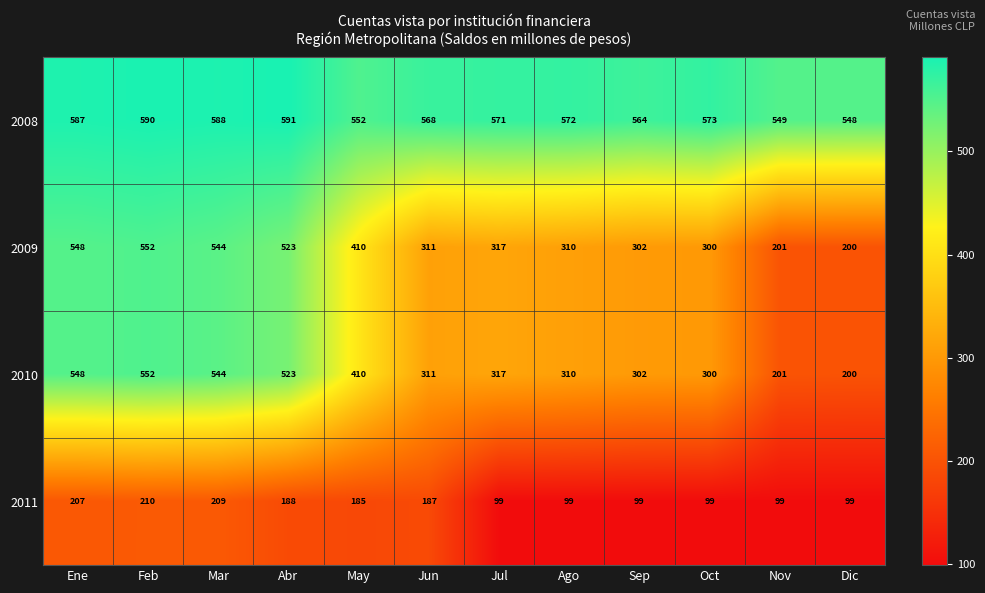

What is the total value across all series at Ago?

1291